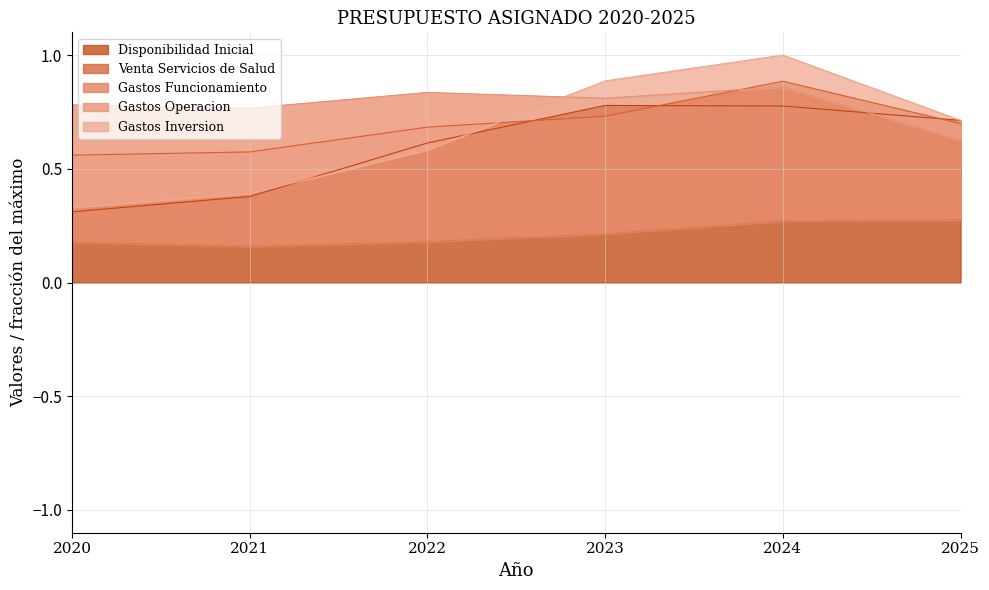

How many lines are shown in the chart?

5